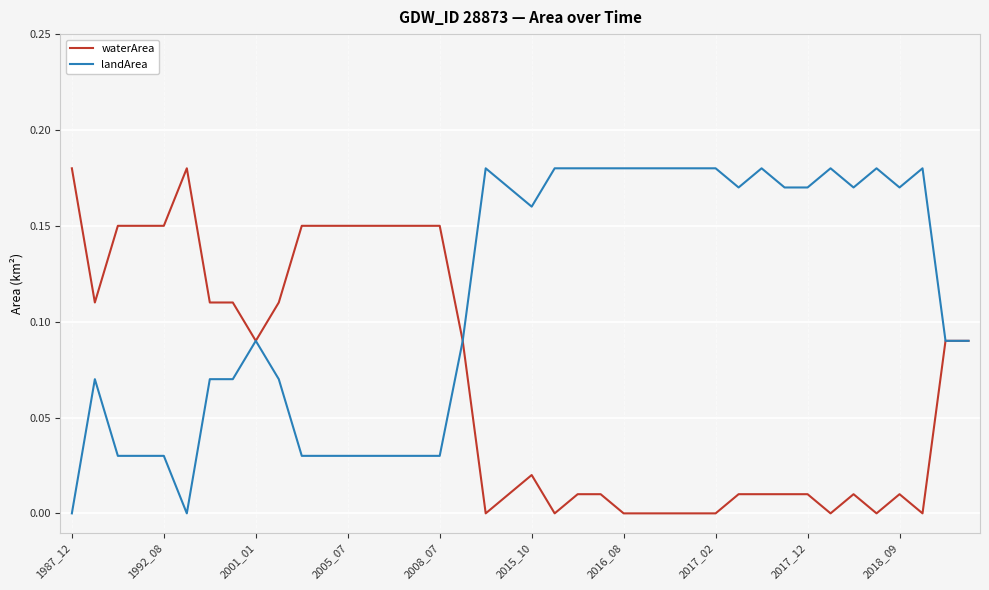

Which series has the largest total across all categories?

landArea